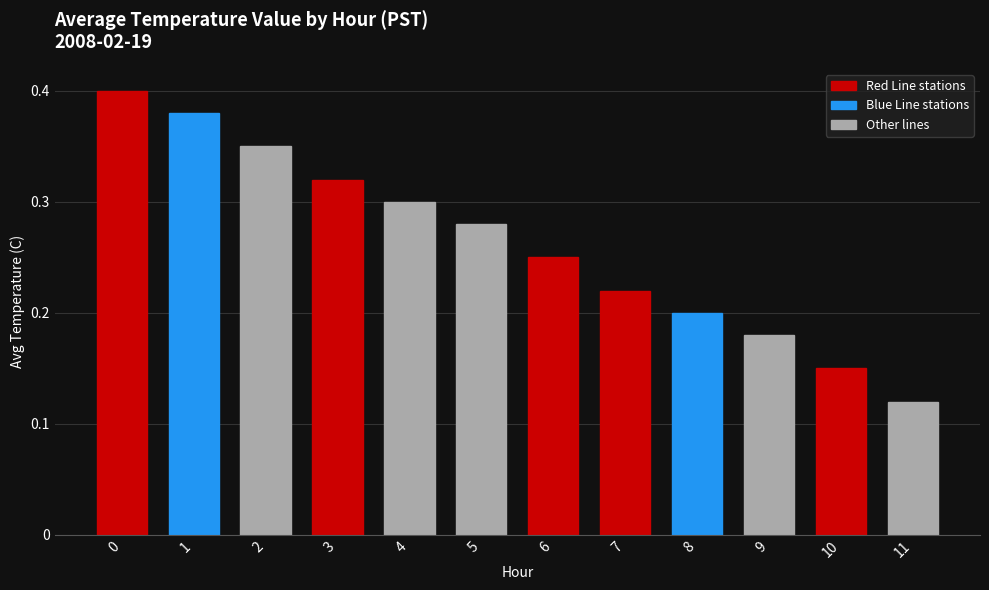

The chart shows a value of 0.2 at 9. True or false?

True